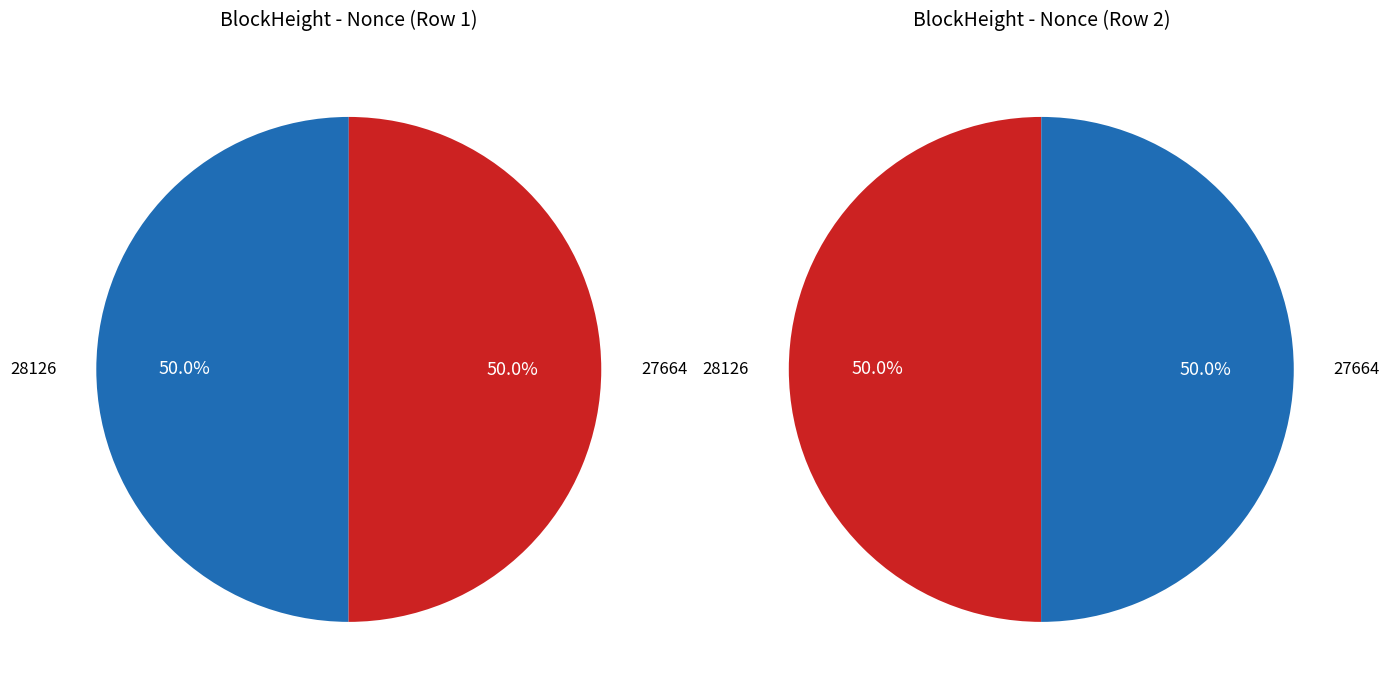

To the nearest percent, what is the average slice percentage?

50%